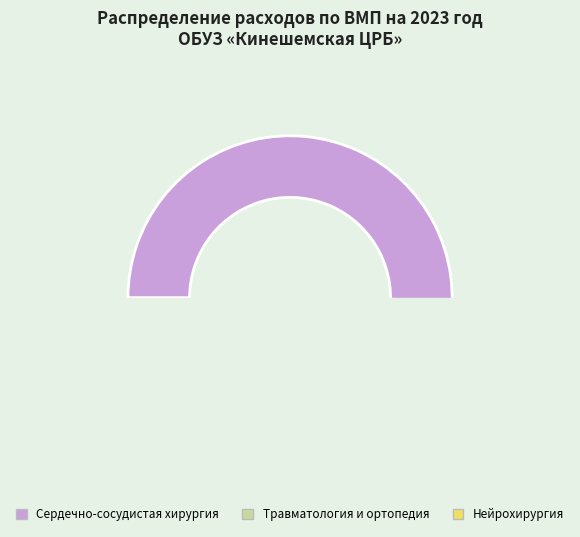

To the nearest percent, what is the average slice percentage?

33%